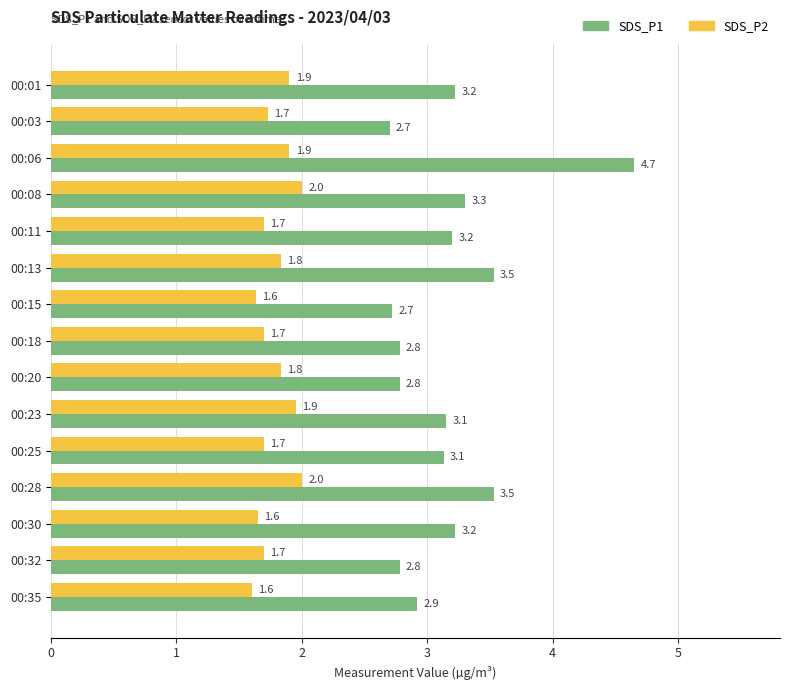

The SDS_P2 series shows 1.0 at 00:03. True or false?

False